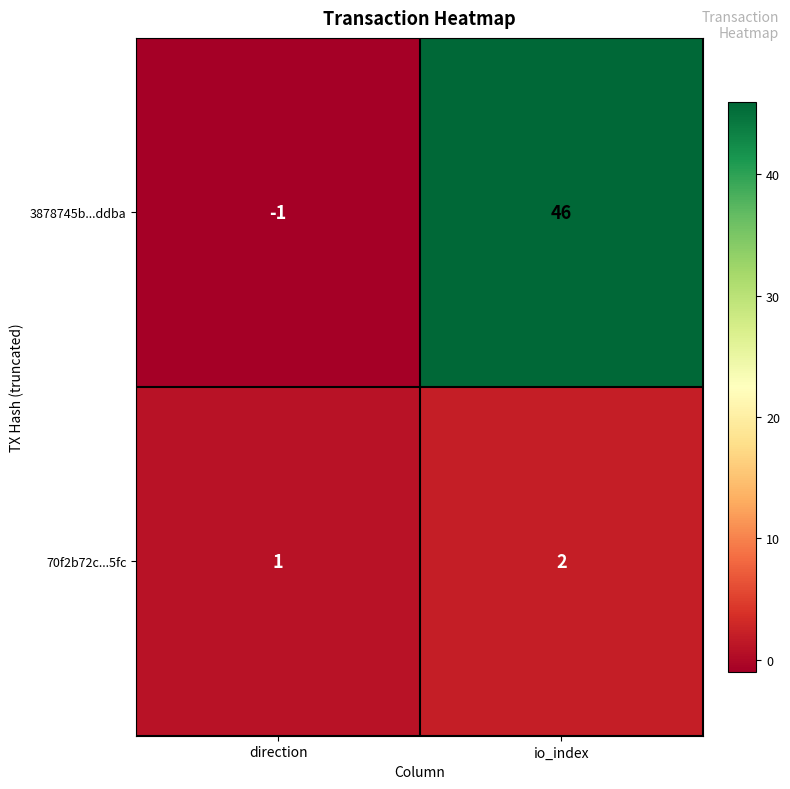

The value of 3878745b...ddba at io_index is 79. True or false?

False